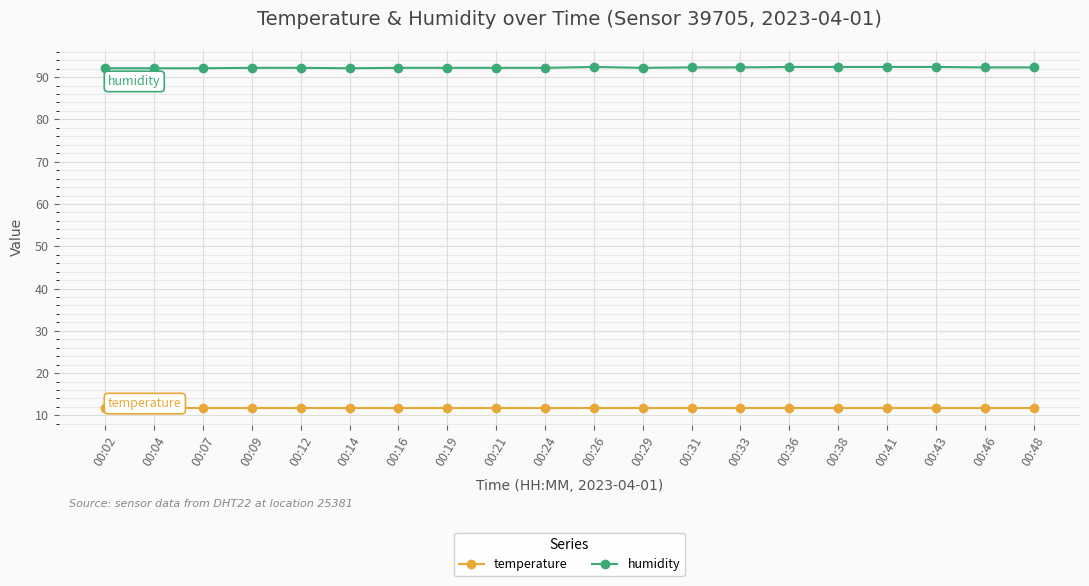

What is the highest value of the humidity series?

92.4